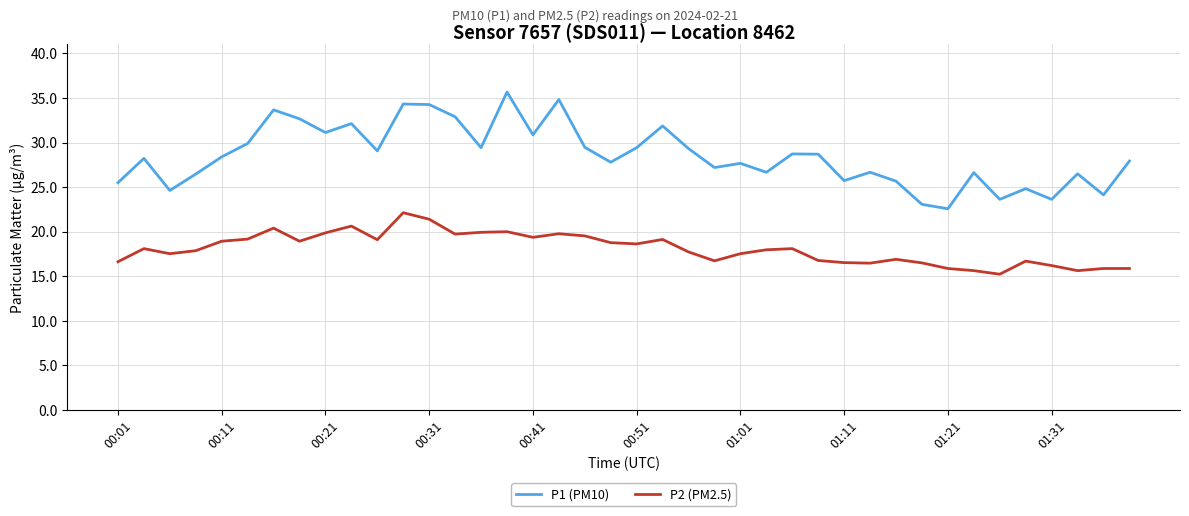

What is the minimum value shown in the chart?

15.2